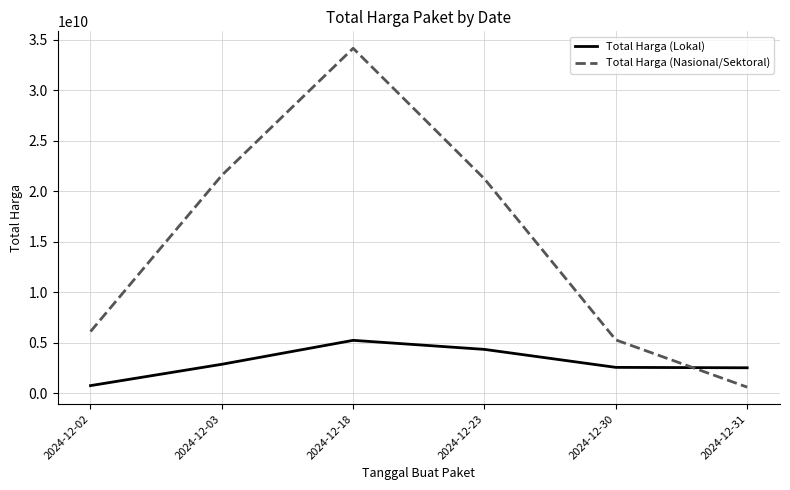

Is it true that Total Harga (Lokal) equals 2543004594.9 at 2024-12-30?

True